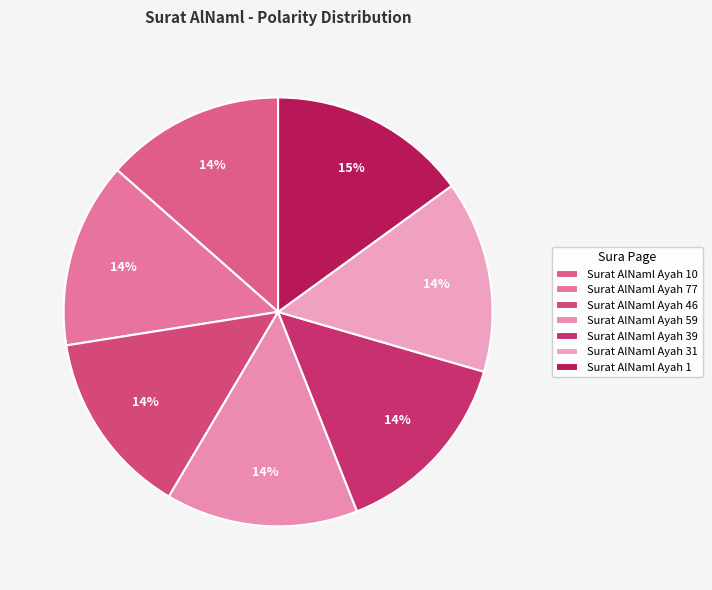

To the nearest percent, what is the difference between the Surat AlNaml Ayah 39 and Surat AlNaml Ayah 1 slice percentages?

1%